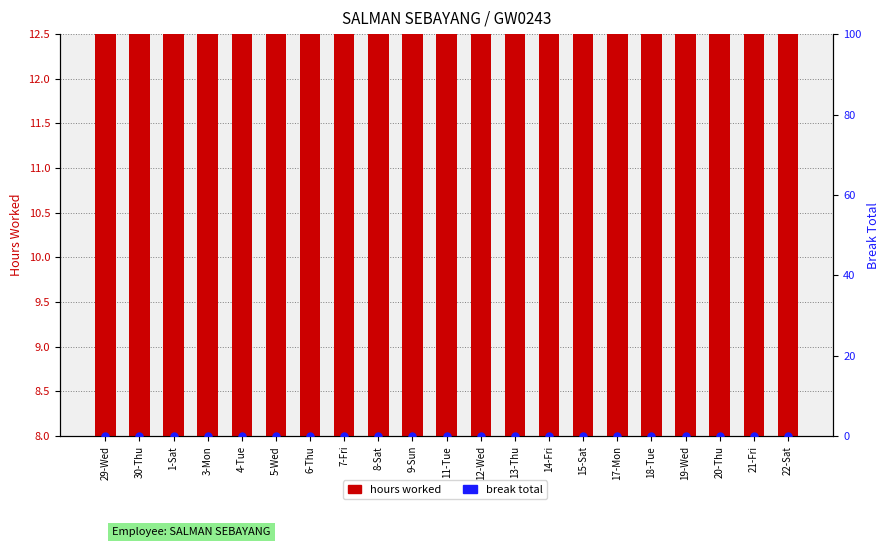

Which series has the widest spread of Y values?

hours worked